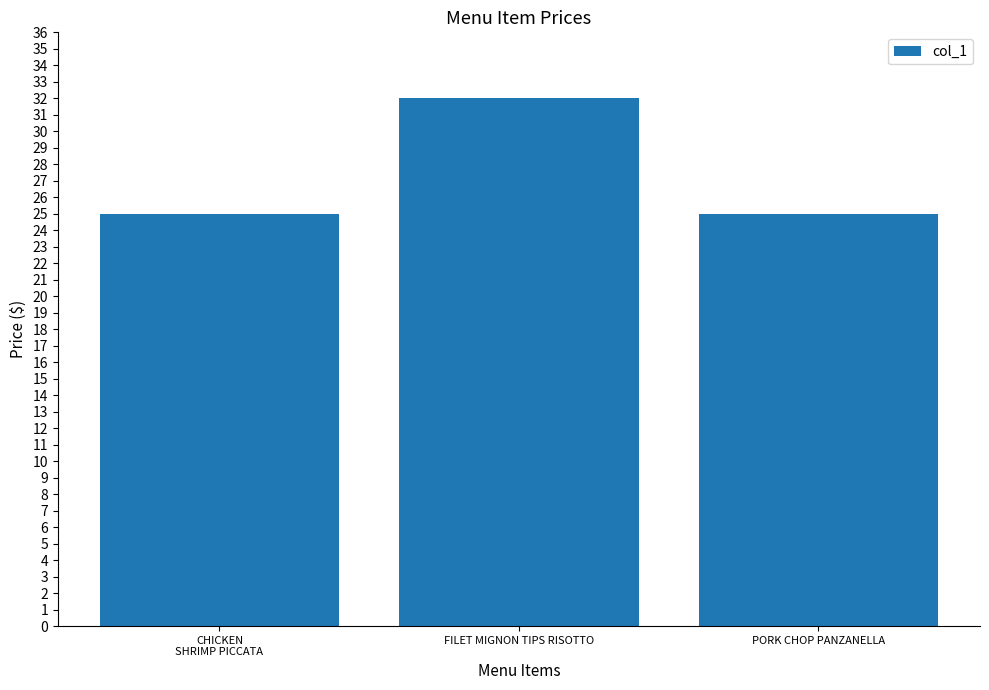

What is the label of the 1st bar from the right?

PORK CHOP PANZANELLA